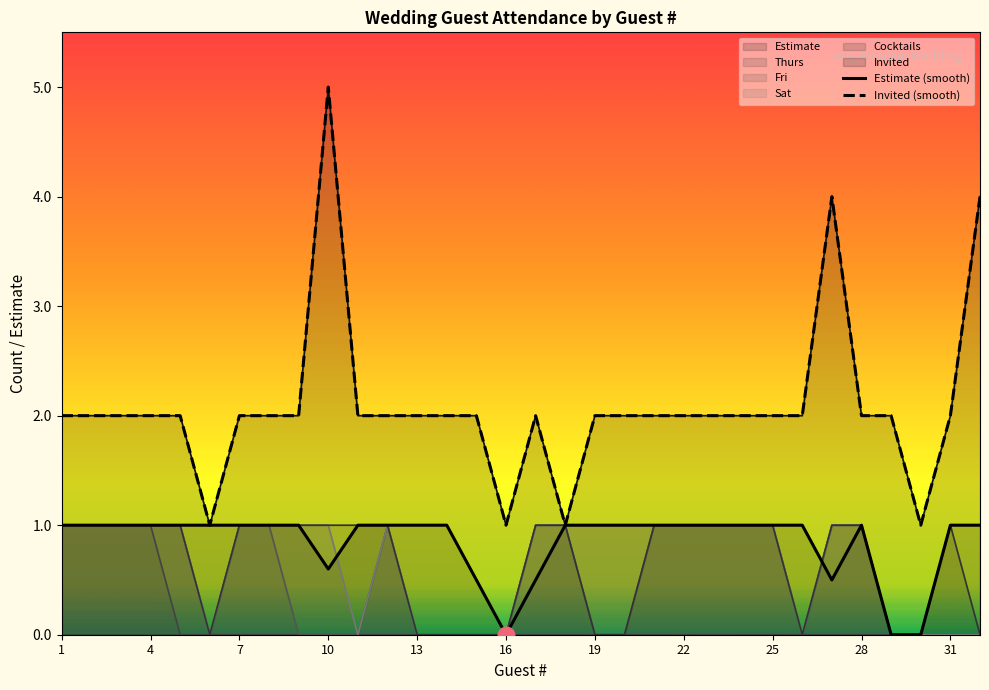

Is it true that Invited (smooth) equals 3.0 at 22?

False